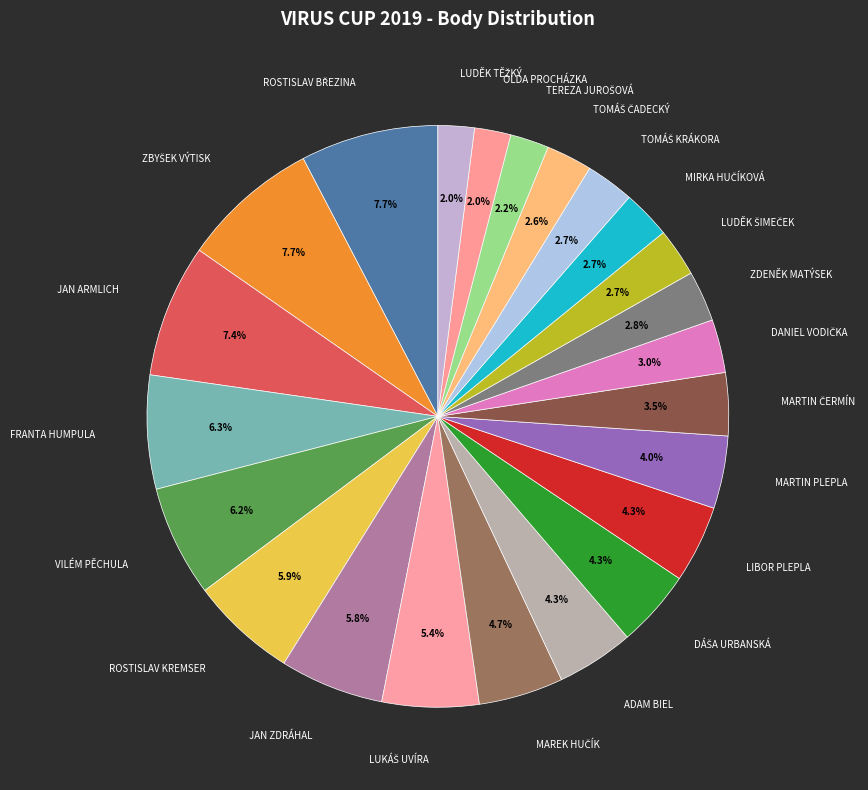

Does FRANTA HUMPULA represent more than half of the total?

No